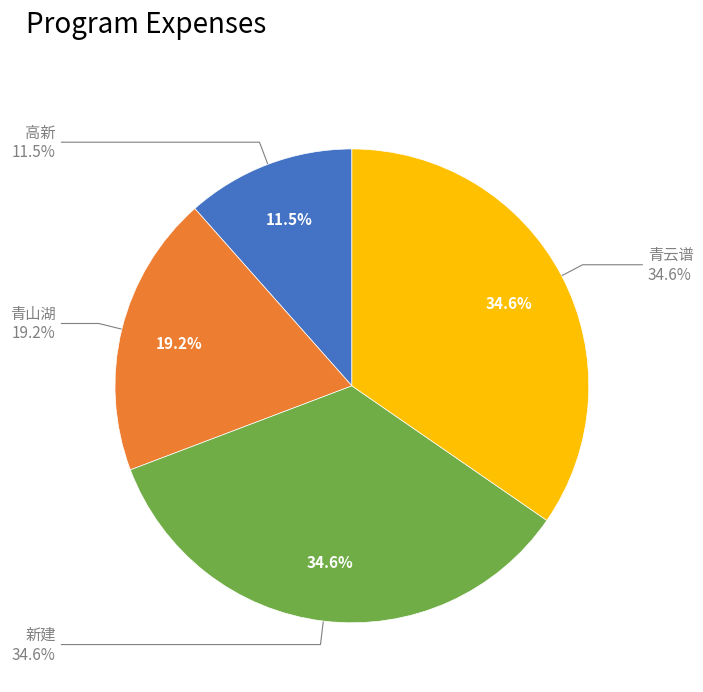

Which slice is the largest?

新建